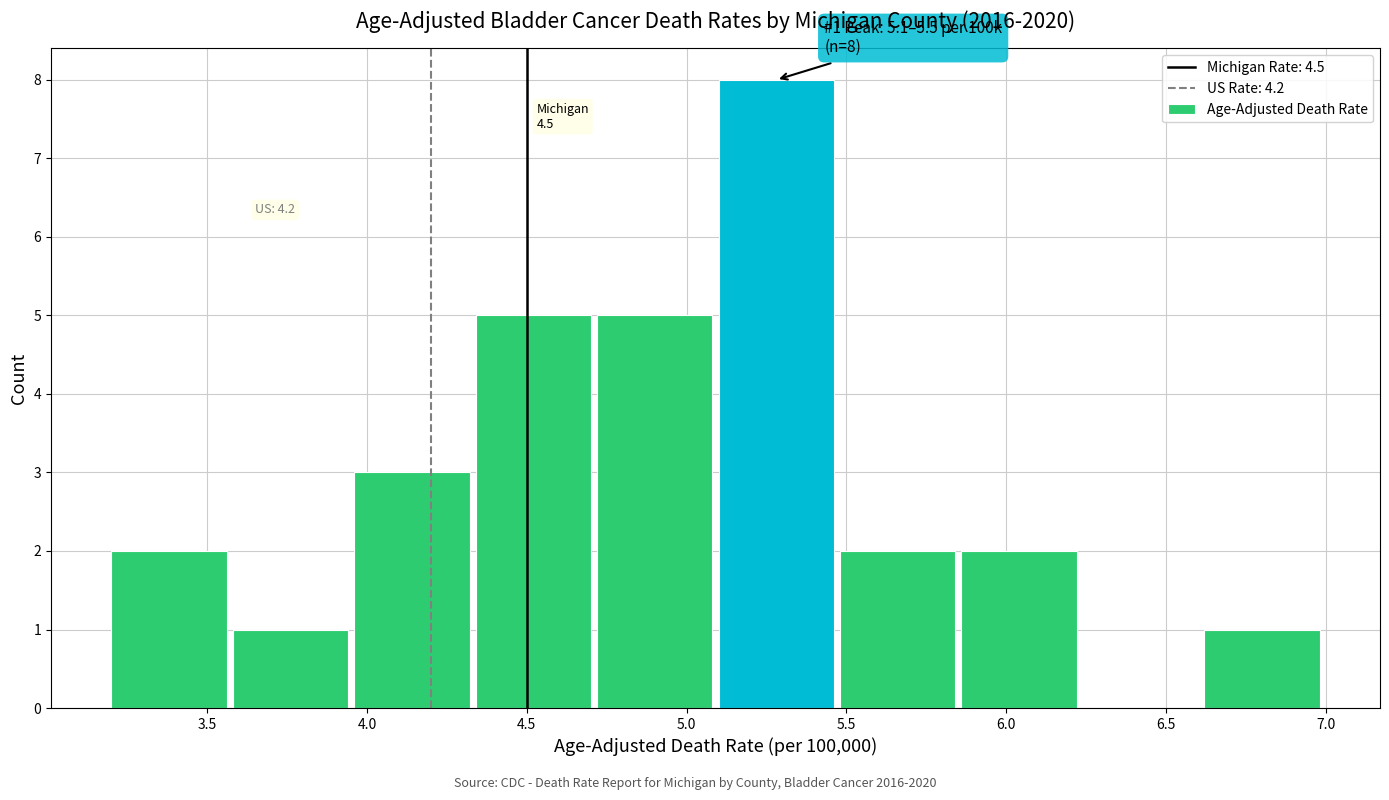

Which range on the x-axis has the tallest bar?

5.10 to 5.48